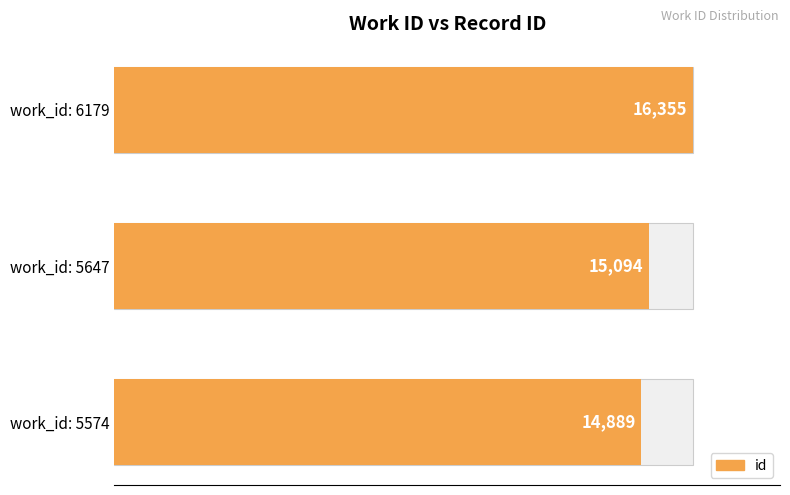

Does the chart contain any negative values?

No